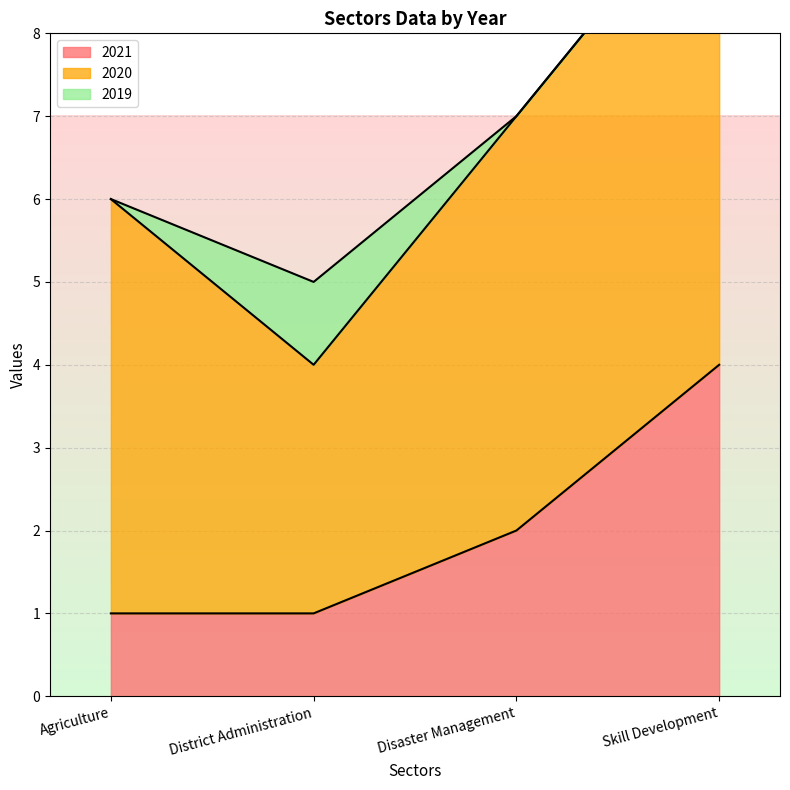

How many 2019 values are between 0 and 1?

4